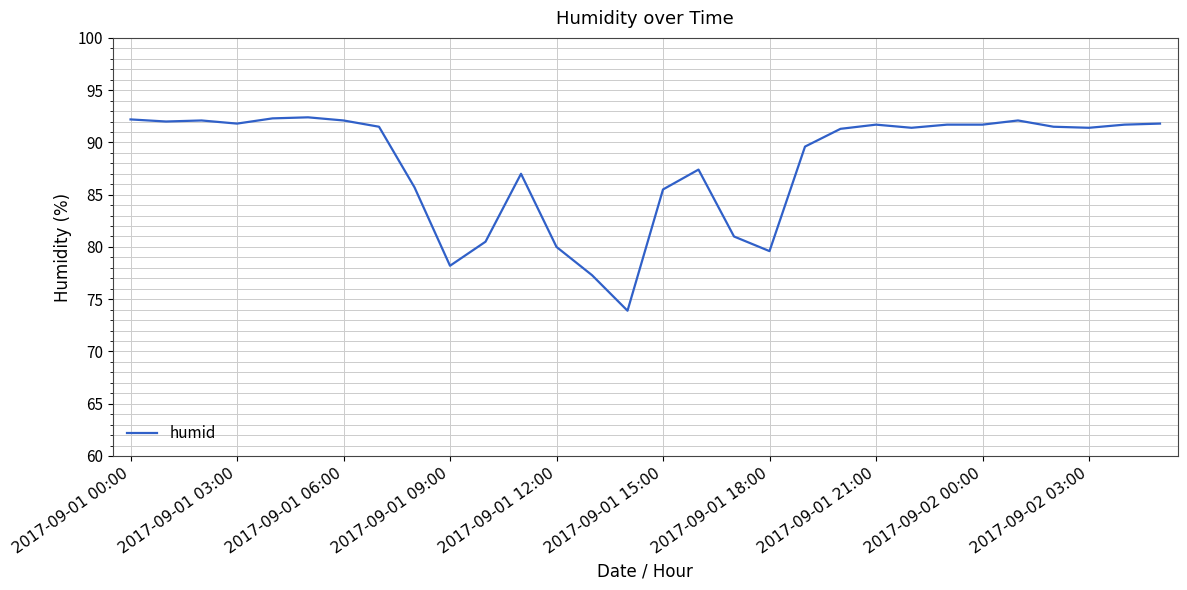

What is the difference between the maximum and minimum values?

18.5